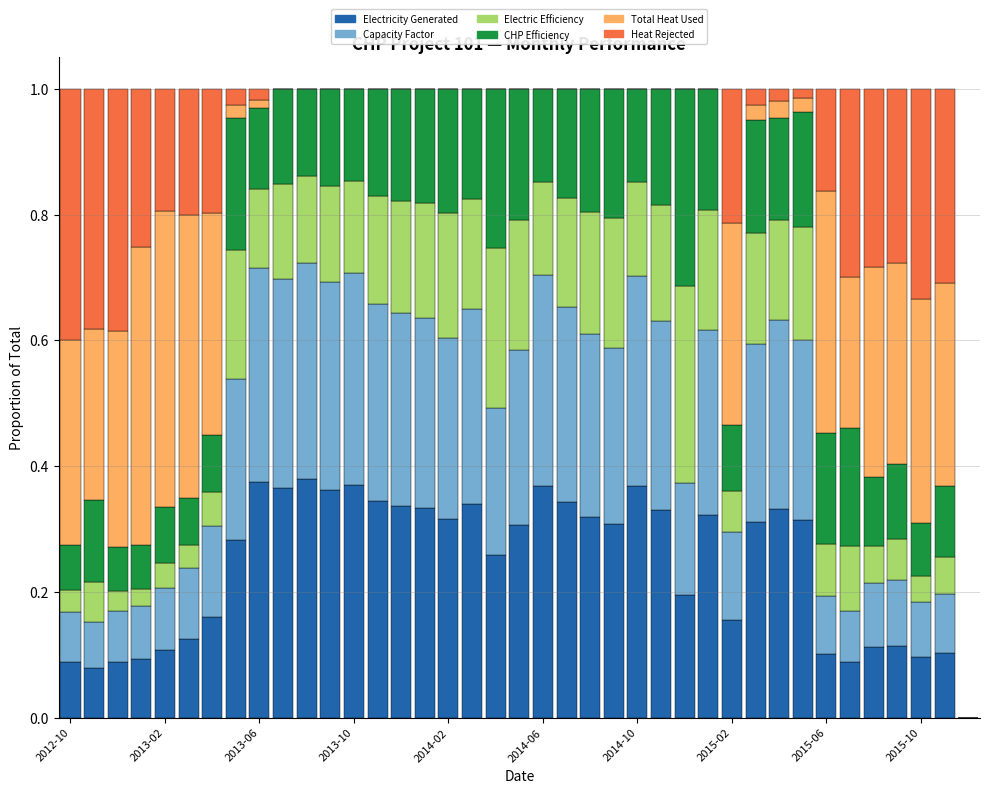

Count the number of categories in the chart.

39